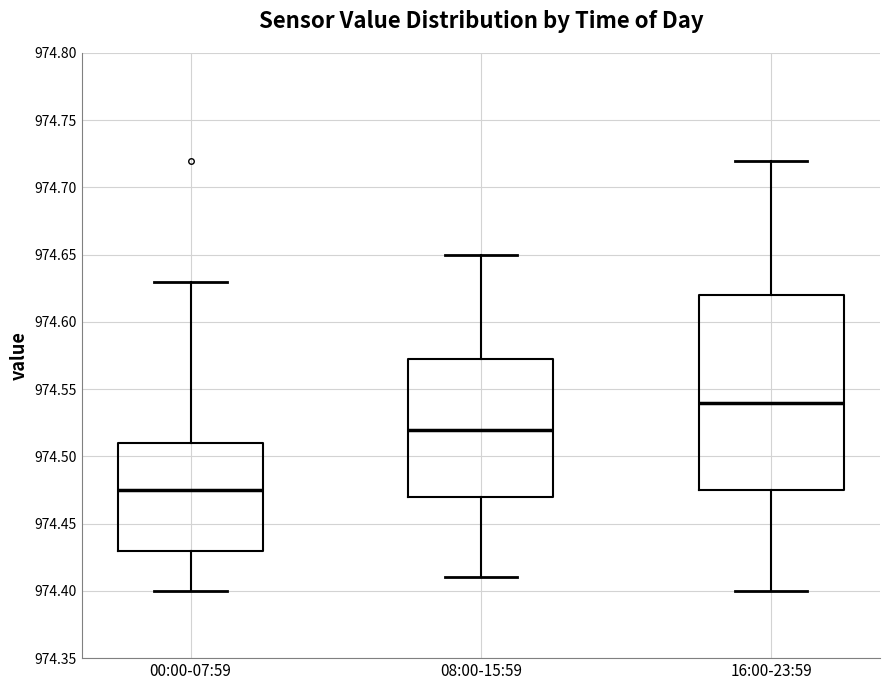

Comparing the boxes themselves (not the whiskers), which one is the tallest?

16:00-23:59